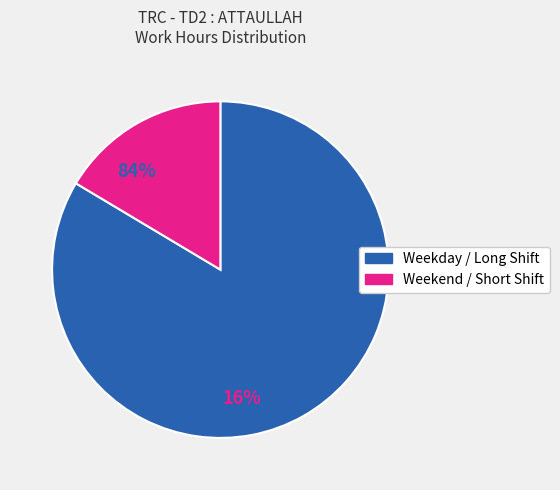

Does any single category account for the majority?

Yes